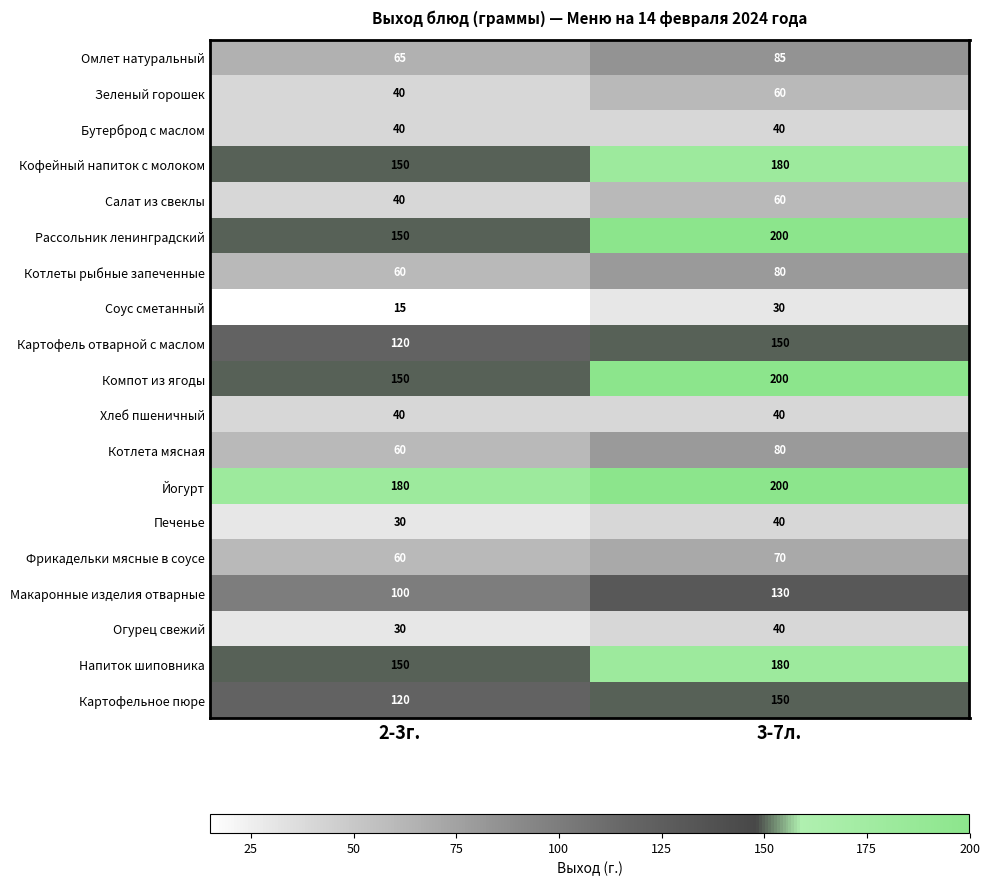

What is the maximum value for Макаронные изделия отварные?

130